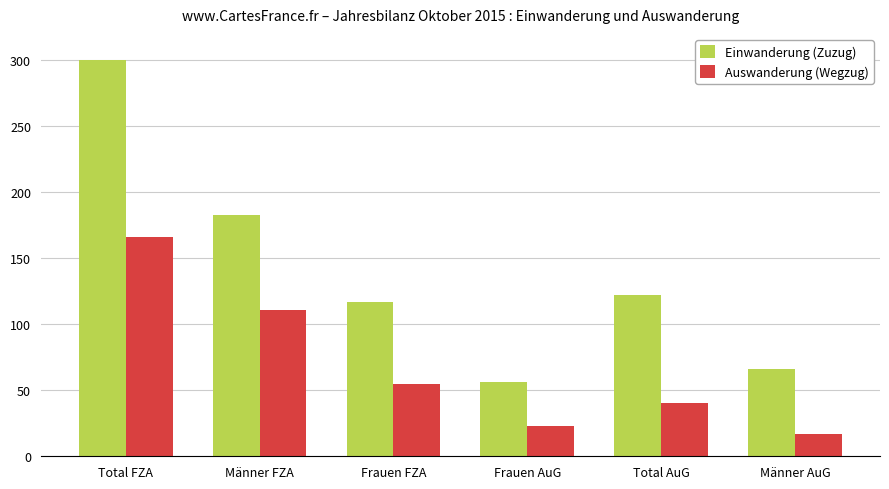

What is the difference between the highest and lowest values at Total AuG?

82